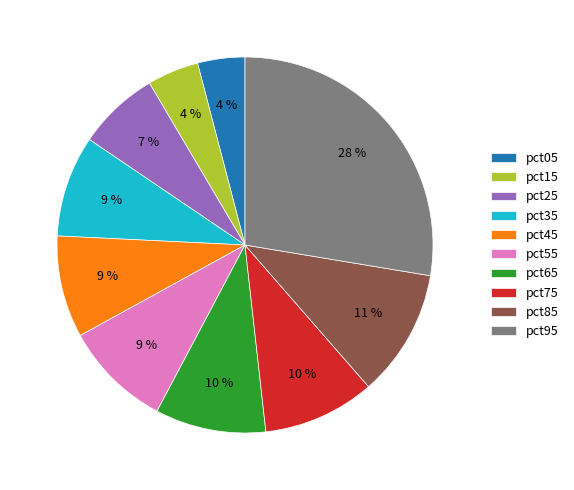

To the nearest percent, what percentage of the pie is pct55?

9%